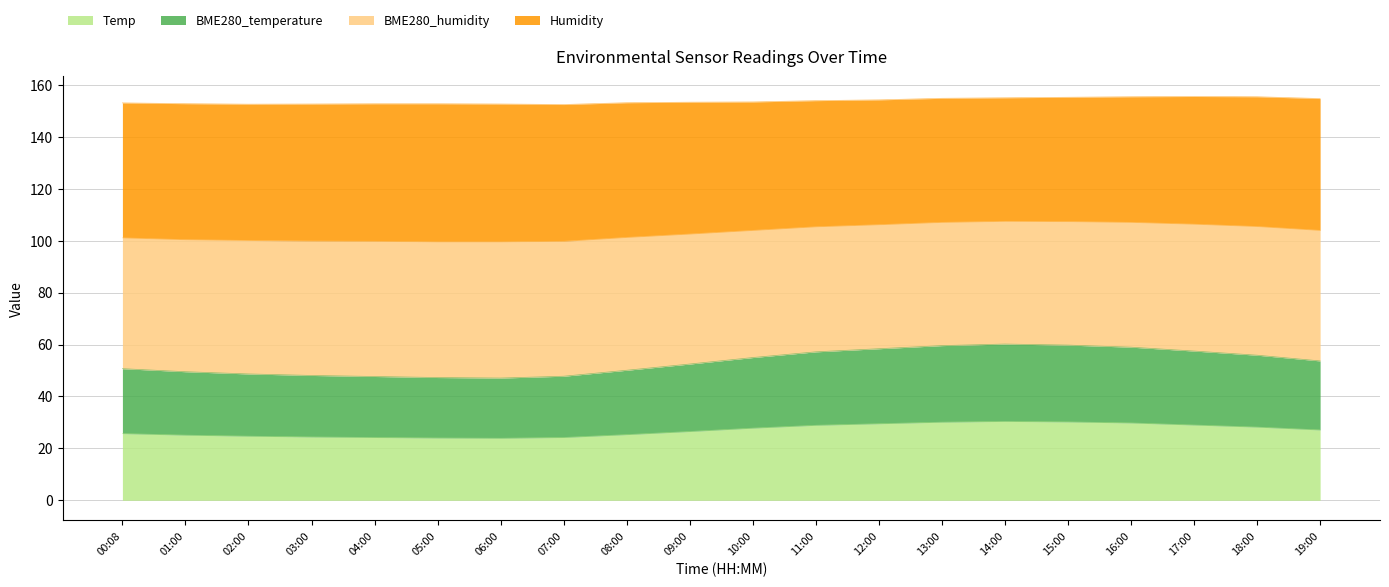

Which category has the highest value across all series?

14:00